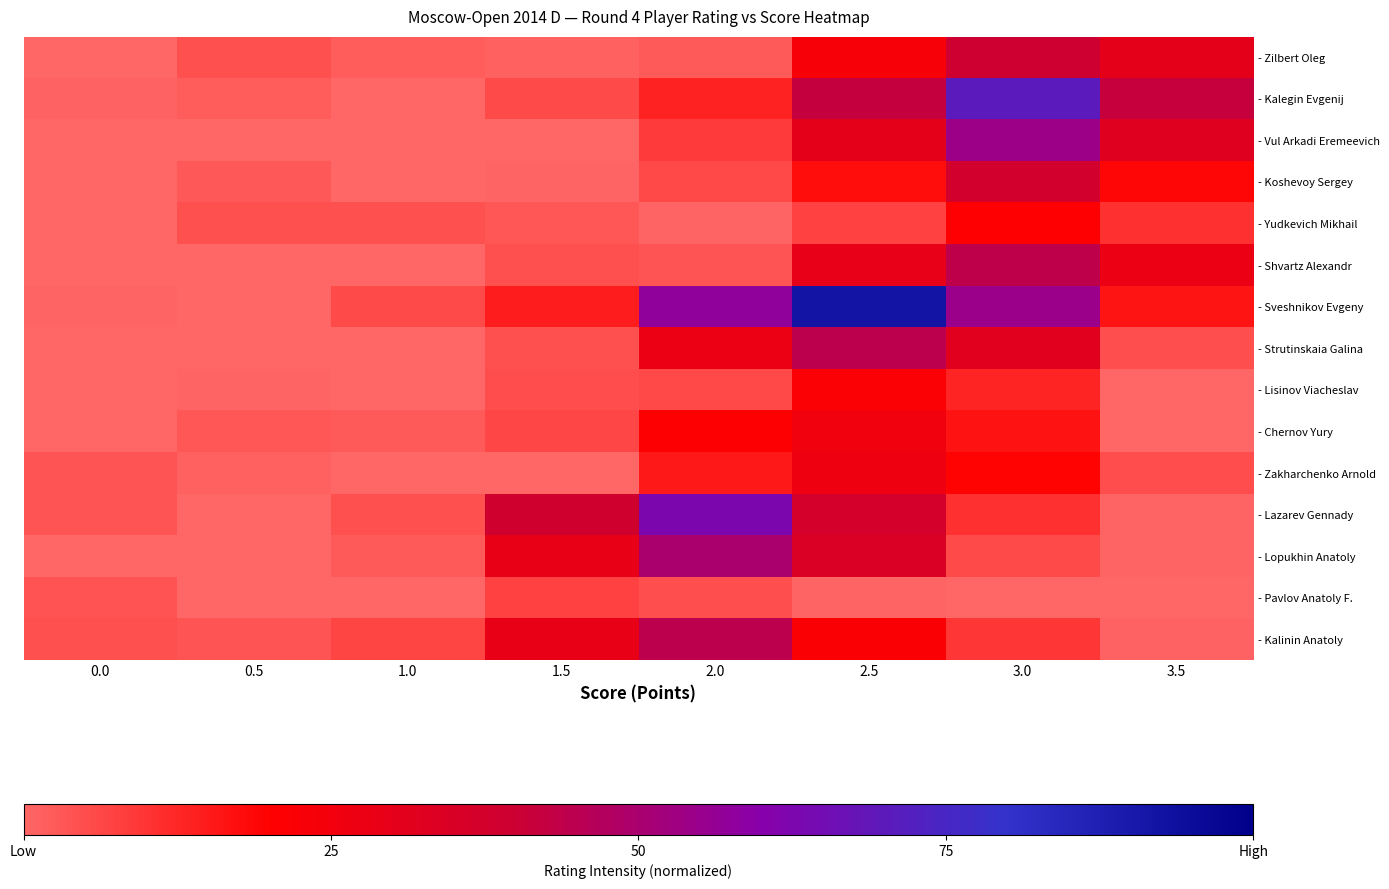

Reading right to left, transcribe all the data shown in this chart.

- Zilbert Oleg: 3.5=0.3	3.0=0.4	2.5=0.2	2.0=0.0	1.5=0.0	1.0=0.0	0.5=0.0	0.0=0.0
- Kalegin Evgenij: 3.5=0.4	3.0=0.7	2.5=0.4	2.0=0.1	1.5=0.1	1.0=0.0	0.5=0.0	0.0=0.0
- Vul Arkadi Eremeevich: 3.5=0.3	3.0=0.5	2.5=0.3	2.0=0.1	1.5=0.0	1.0=0.0	0.5=0.0	0.0=0.0
- Koshevoy Sergey: 3.5=0.2	3.0=0.4	2.5=0.2	2.0=0.1	1.5=0.0	1.0=0.0	0.5=0.0	0.0=0.0
- Yudkevich Mikhail: 3.5=0.1	3.0=0.2	2.5=0.1	2.0=0.0	1.5=0.0	1.0=0.0	0.5=0.0	0.0=0.0
- Shvartz Alexandr: 3.5=0.3	3.0=0.4	2.5=0.3	2.0=0.0	1.5=0.0	1.0=0.0	0.5=0.0	0.0=0.0
- Sveshnikov Evgeny: 3.5=0.2	3.0=0.5	2.5=0.9	2.0=0.6	1.5=0.1	1.0=0.1	0.5=0.0	0.0=0.0
- Strutinskaia Galina: 3.5=0.0	3.0=0.3	2.5=0.4	2.0=0.3	1.5=0.0	1.0=0.0	0.5=0.0	0.0=0.0
- Lisinov Viacheslav: 3.5=0.0	3.0=0.1	2.5=0.2	2.0=0.1	1.5=0.1	1.0=0.0	0.5=0.0	0.0=0.0
- Chernov Yury: 3.5=0.0	3.0=0.2	2.5=0.3	2.0=0.2	1.5=0.1	1.0=0.0	0.5=0.0	0.0=0.0
- Zakharchenko Arnold: 3.5=0.1	3.0=0.2	2.5=0.3	2.0=0.2	1.5=0.0	1.0=0.0	0.5=0.0	0.0=0.0
- Lazarev Gennady: 3.5=0.0	3.0=0.1	2.5=0.4	2.0=0.6	1.5=0.4	1.0=0.0	0.5=0.0	0.0=0.0
- Lopukhin Anatoly: 3.5=0.0	3.0=0.1	2.5=0.3	2.0=0.5	1.5=0.3	1.0=0.0	0.5=0.0	0.0=0.0
- Pavlov Anatoly F.: 3.5=0.0	3.0=0.0	2.5=0.0	2.0=0.0	1.5=0.1	1.0=0.0	0.5=0.0	0.0=0.0
- Kalinin Anatoly: 3.5=0.0	3.0=0.1	2.5=0.2	2.0=0.4	1.5=0.3	1.0=0.1	0.5=0.0	0.0=0.0